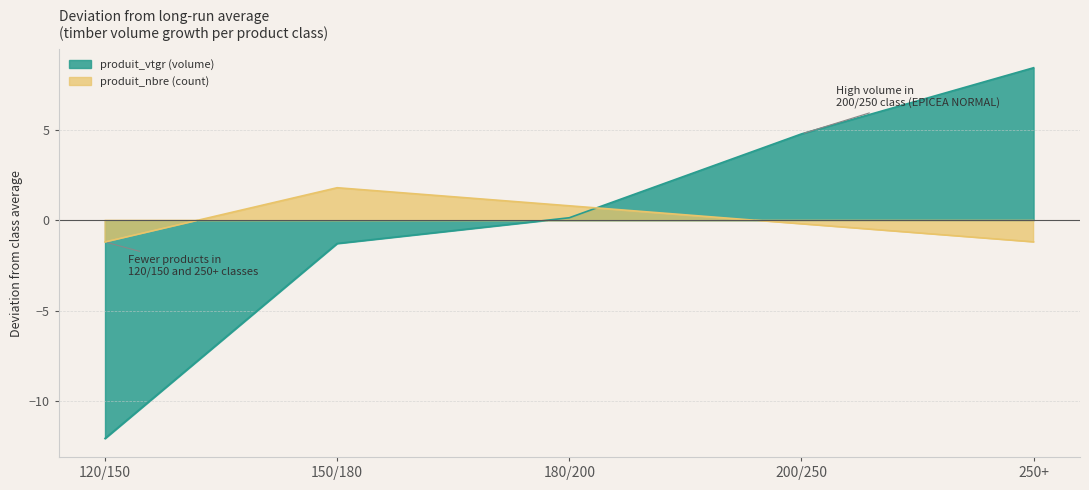

What is the label of the 2nd point from the right?

200/250